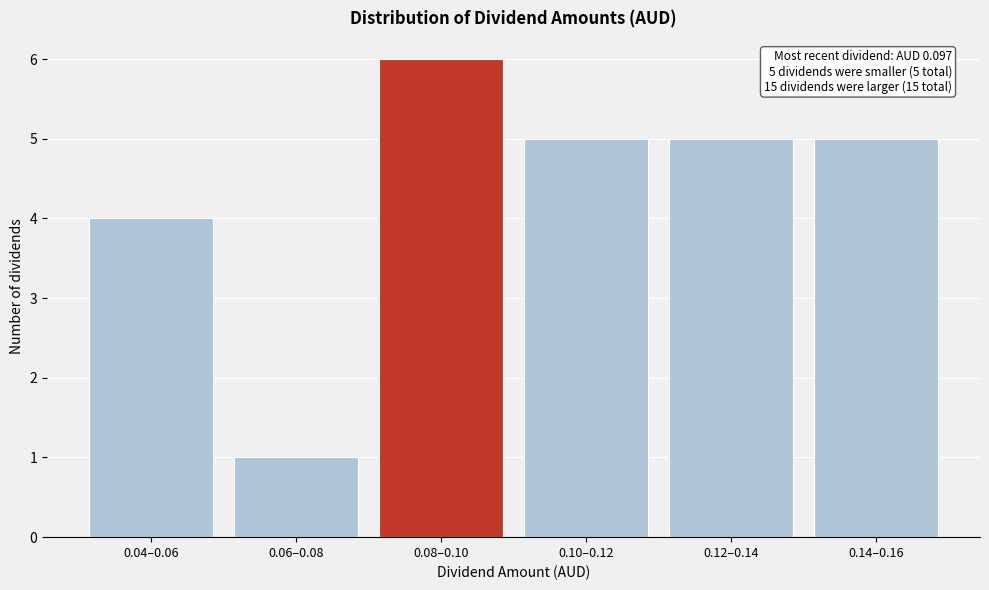

Reading left to right, transcribe all the data shown in this chart.

4	1	6	5	5	5